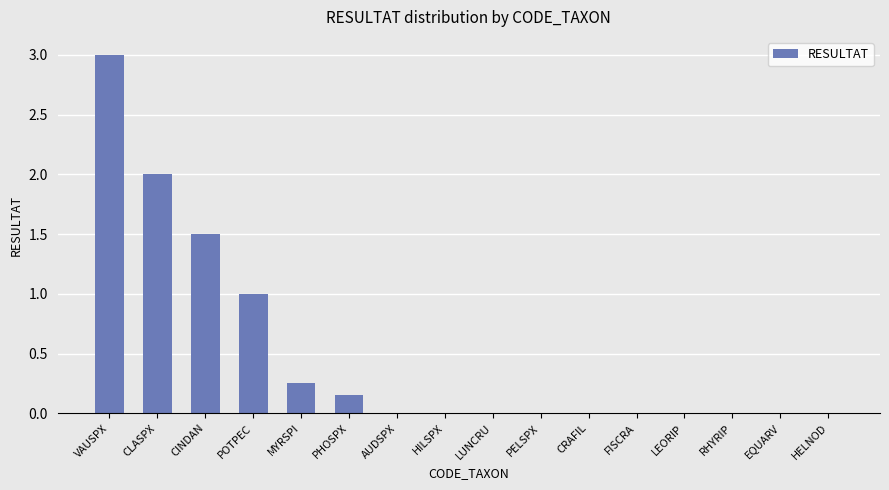

The value at PHOSPX is 0.0. True or false?

False